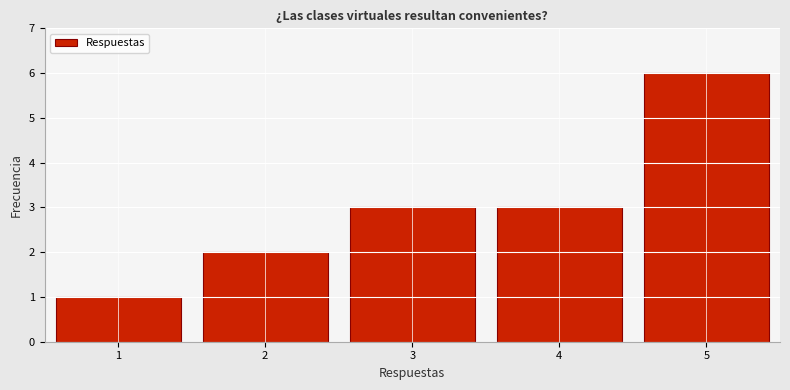

Reading left to right, extract all data points from this chart.

1	2	3	3	6